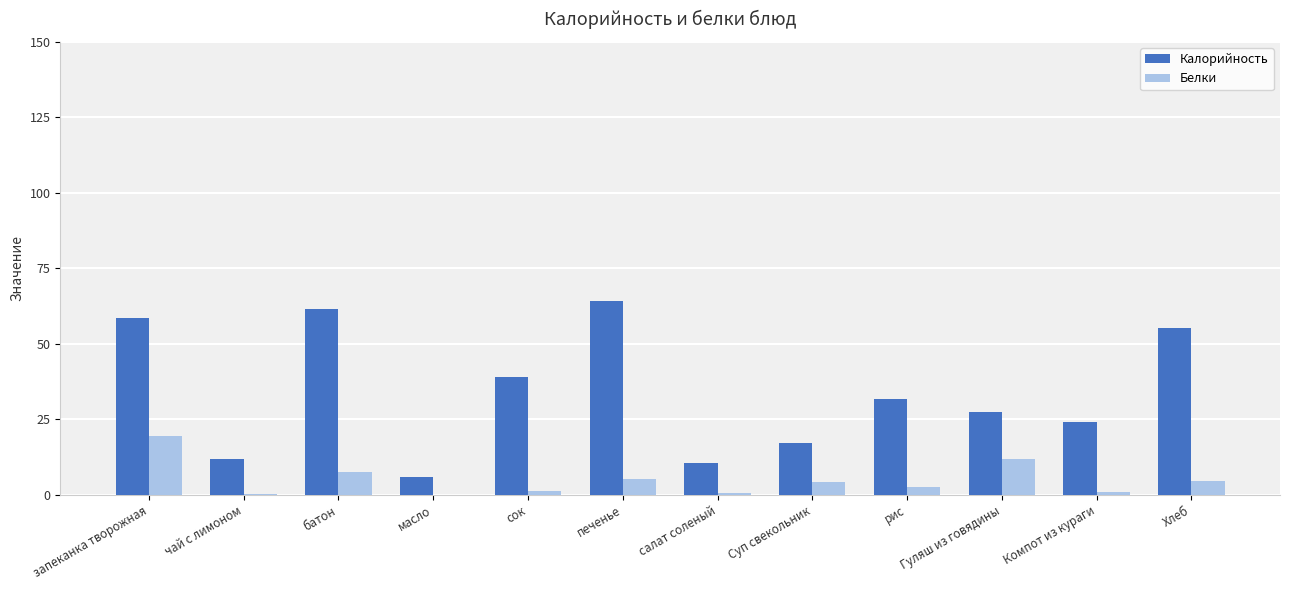

What is the approximate value of Белки at рис?

2.7